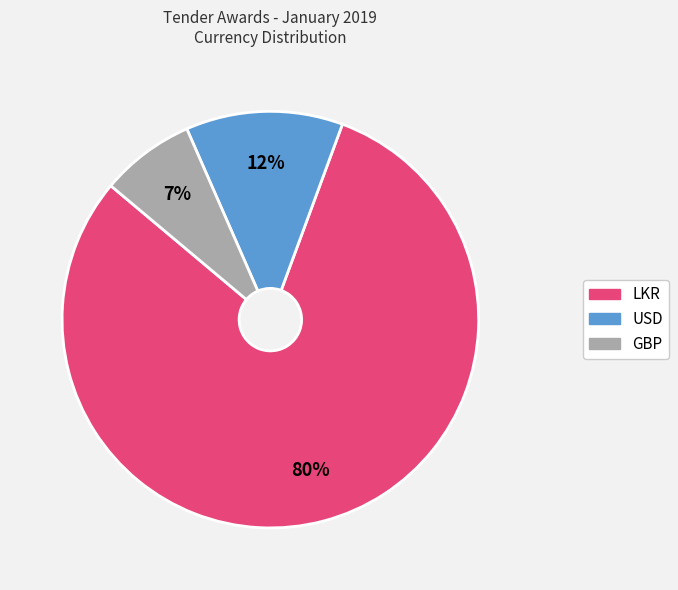

Do LKR and GBP together represent more than half of the pie?

Yes